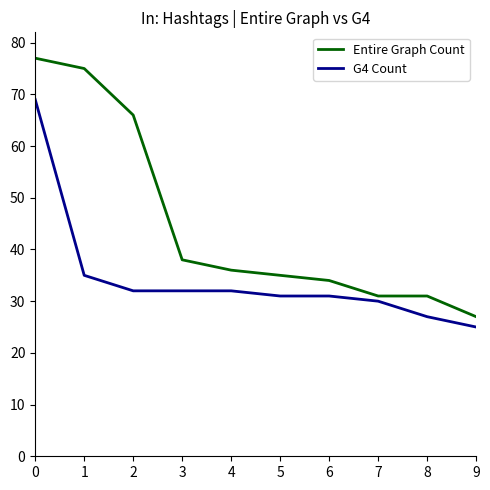

Reading left to right, list all the values displayed in this chart.

Entire Graph Count: 0=77	1=75	2=66	3=38	4=36	5=35	6=34	7=31	8=31	9=27
G4 Count: 0=69	1=35	2=32	3=32	4=32	5=31	6=31	7=30	8=27	9=25